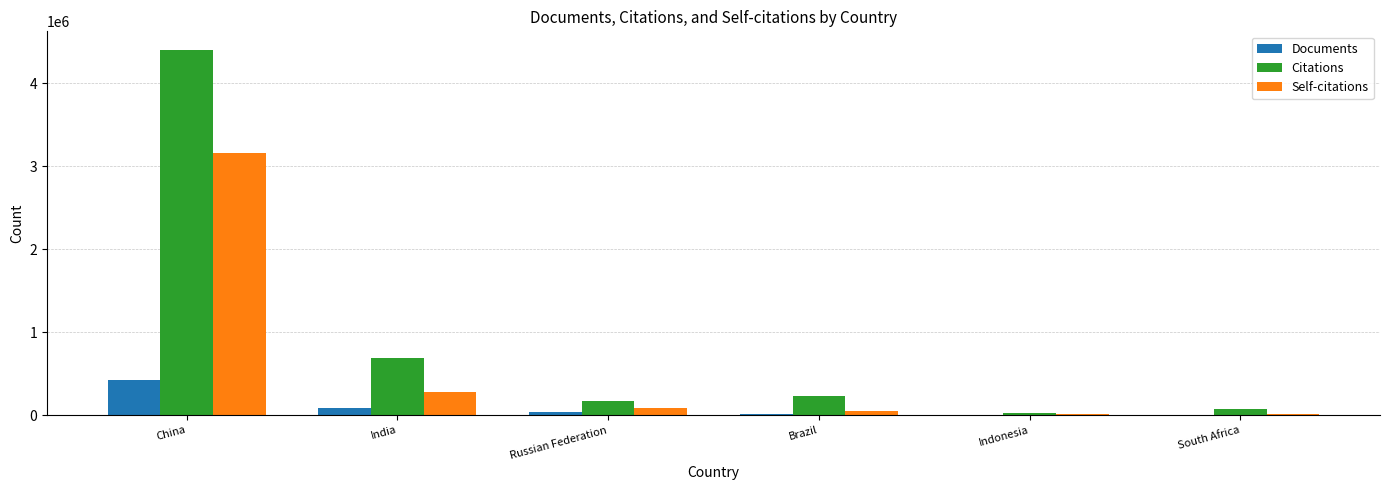

At which label does Self-citations reach its peak?

China